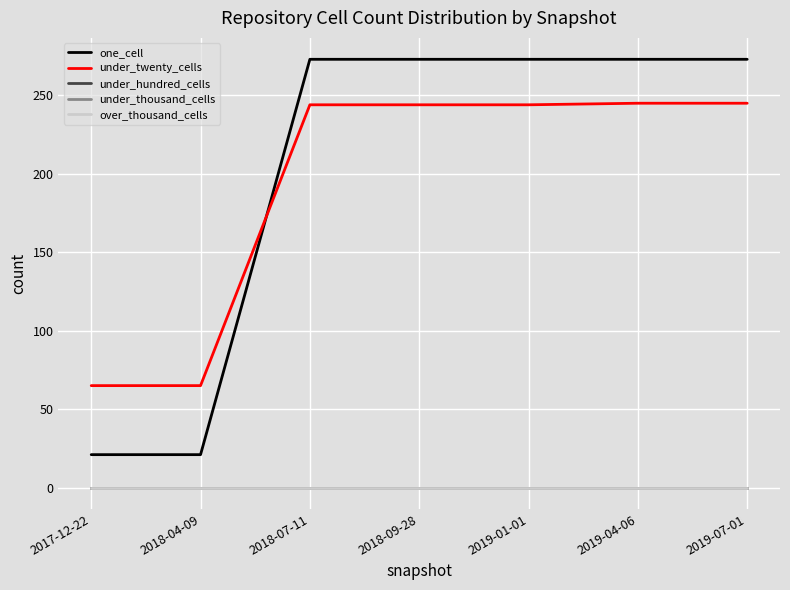

Does the chart have visible grid lines?

Yes